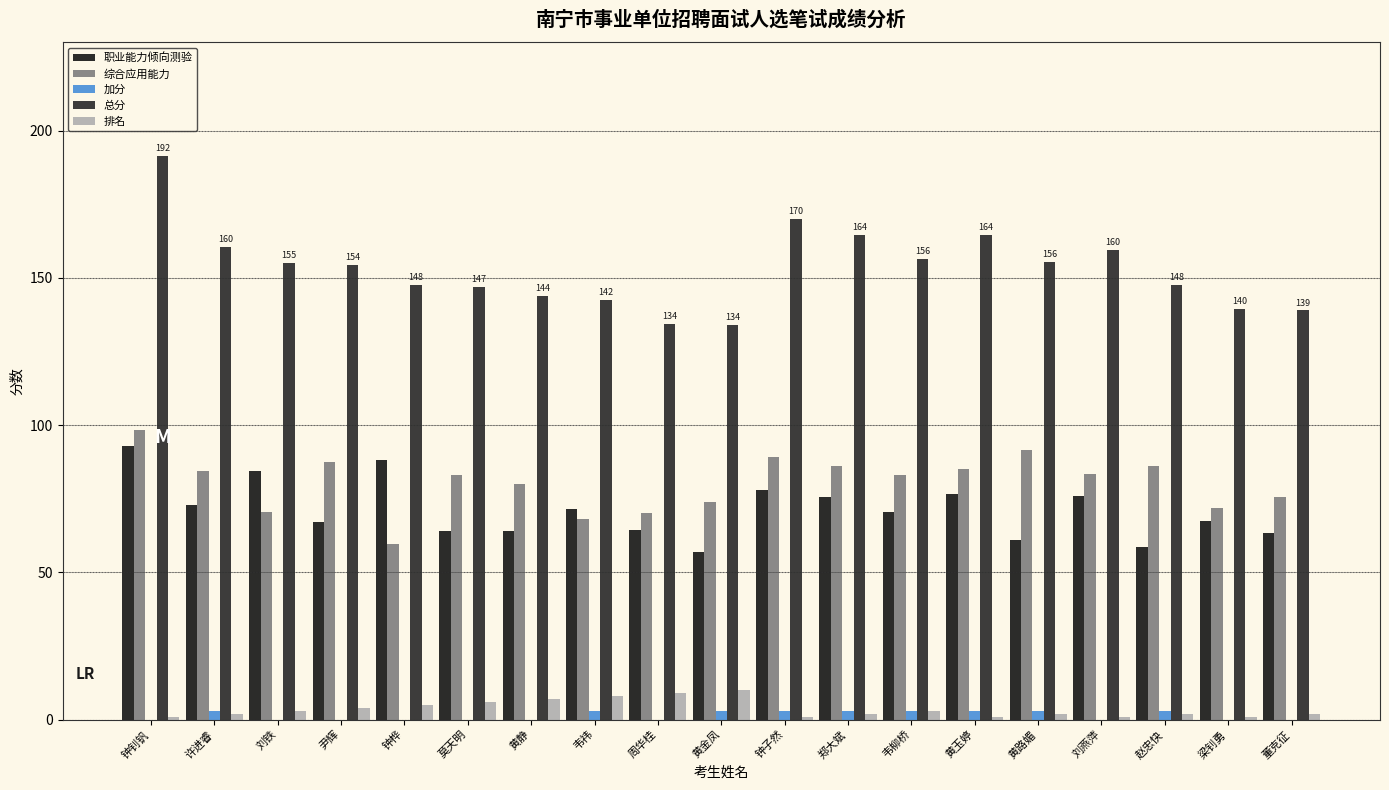

The value of 职业能力倾向测验 at 郑大斌 is 75.5. True or false?

True